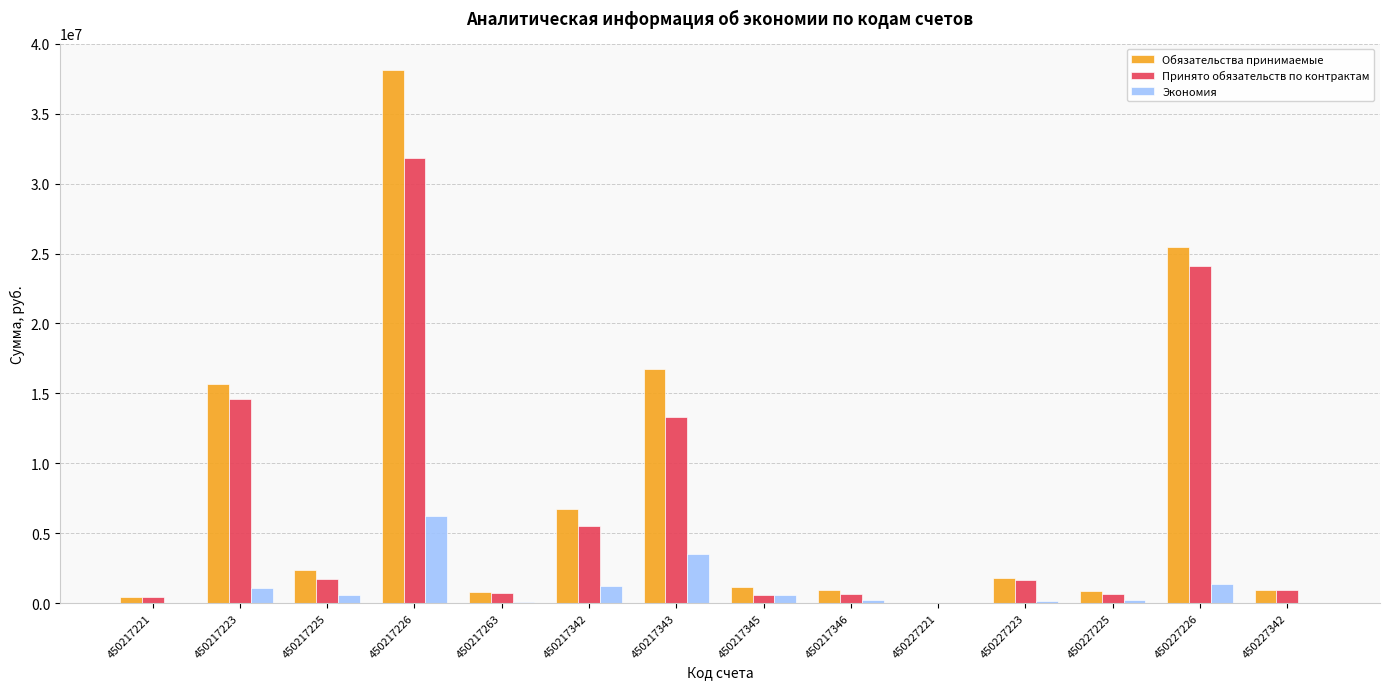

At which category does the chart reach its peak across all series?

450217226